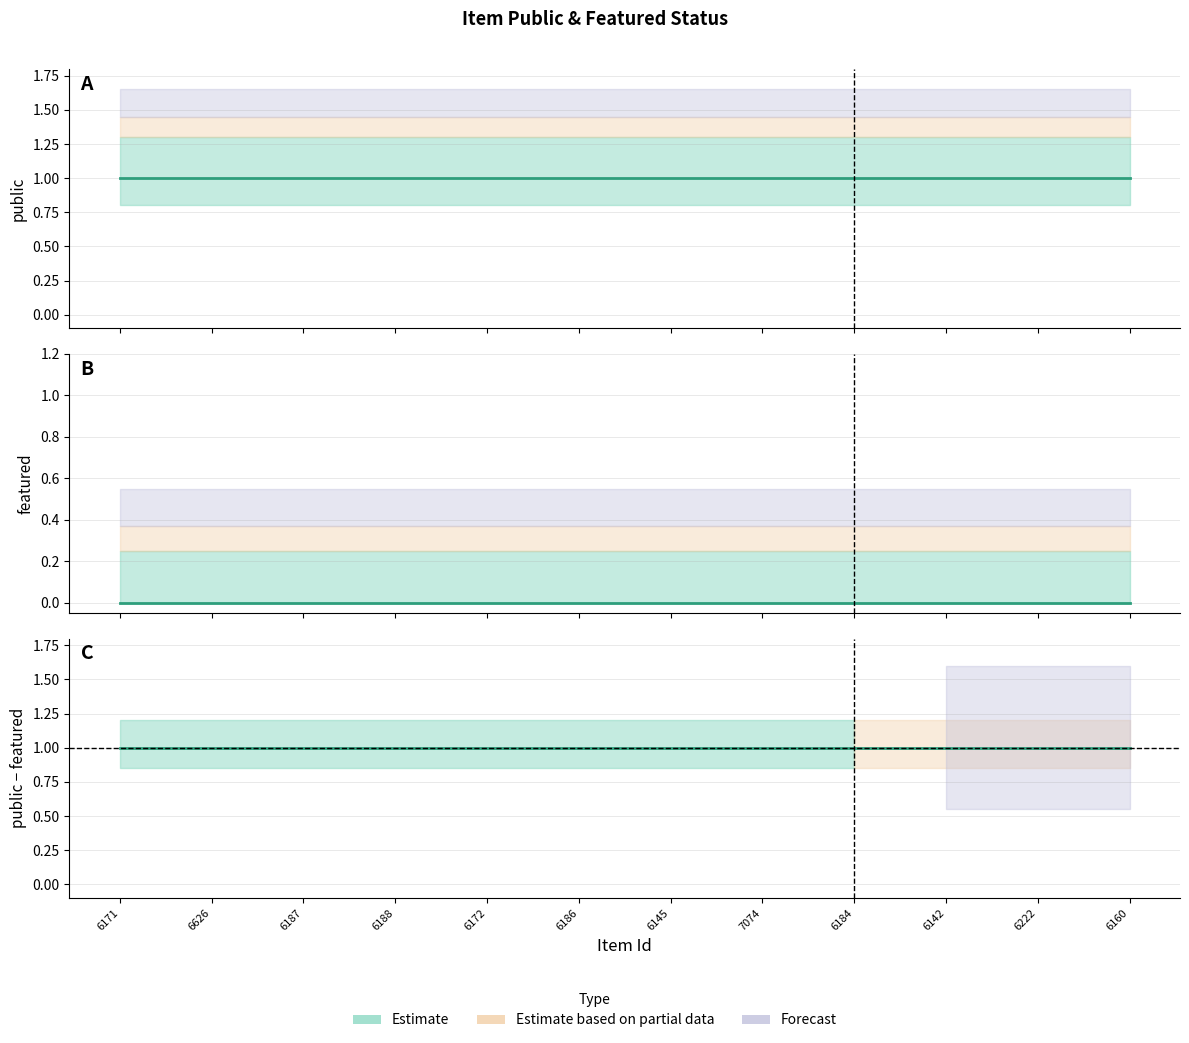

What is the label of the 12th point from the right?

6171